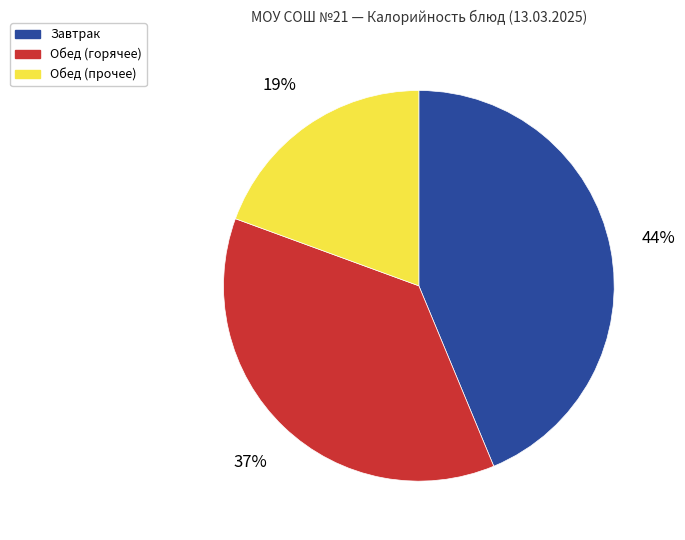

Rank the categories by value from lowest to highest.

Обед (прочее), Обед (горячее), Завтрак